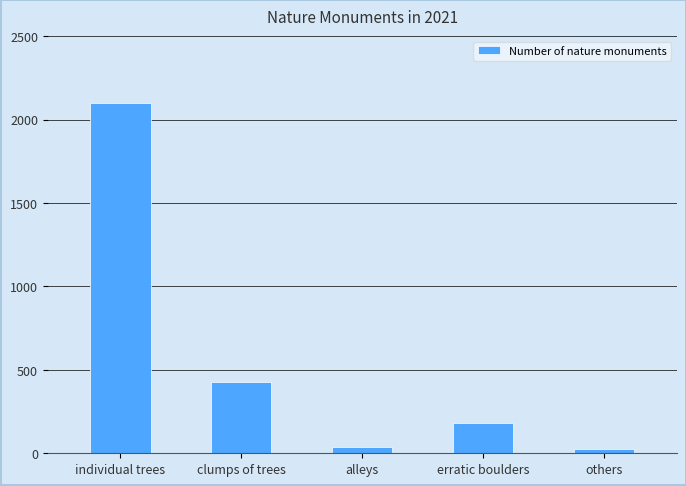

Approximately how many times larger is the value at erratic boulders compared to individual trees?

0.1